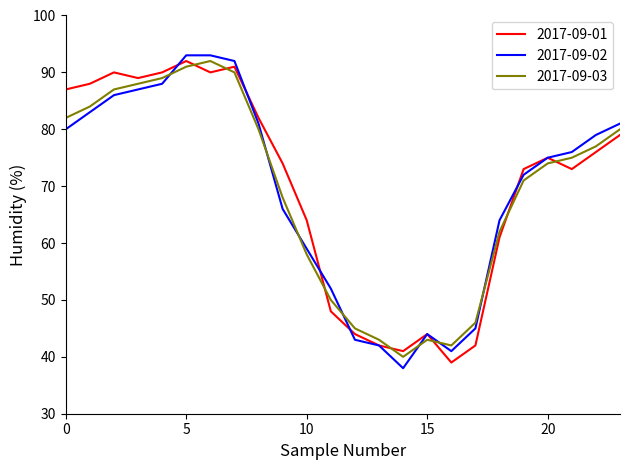

Which series has the largest total across all categories?

2017-09-01